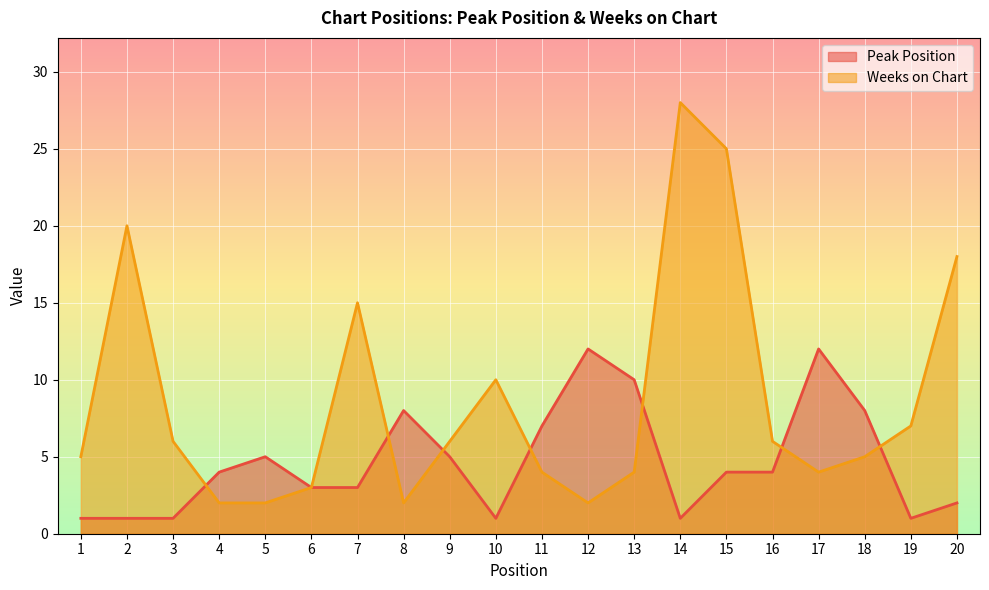

The Peak Position series shows 7 at 13. True or false?

False